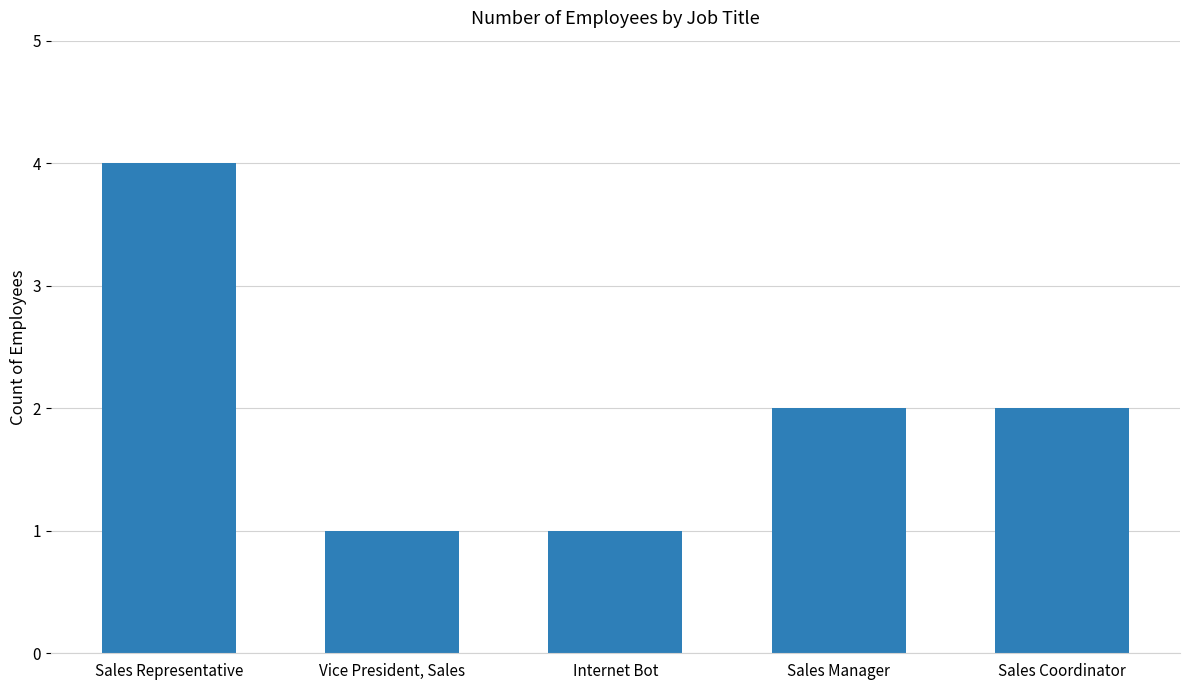

What is the difference between the values at Internet Bot and Sales Representative?

3